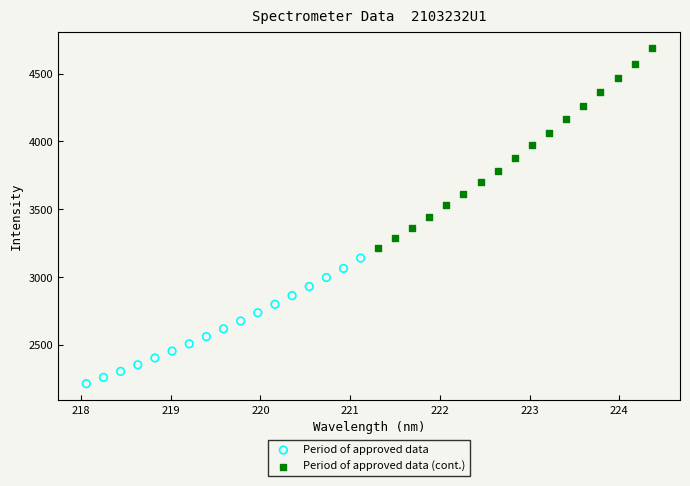

Which series has the widest spread of Y values?

Period of approved data (cont.)